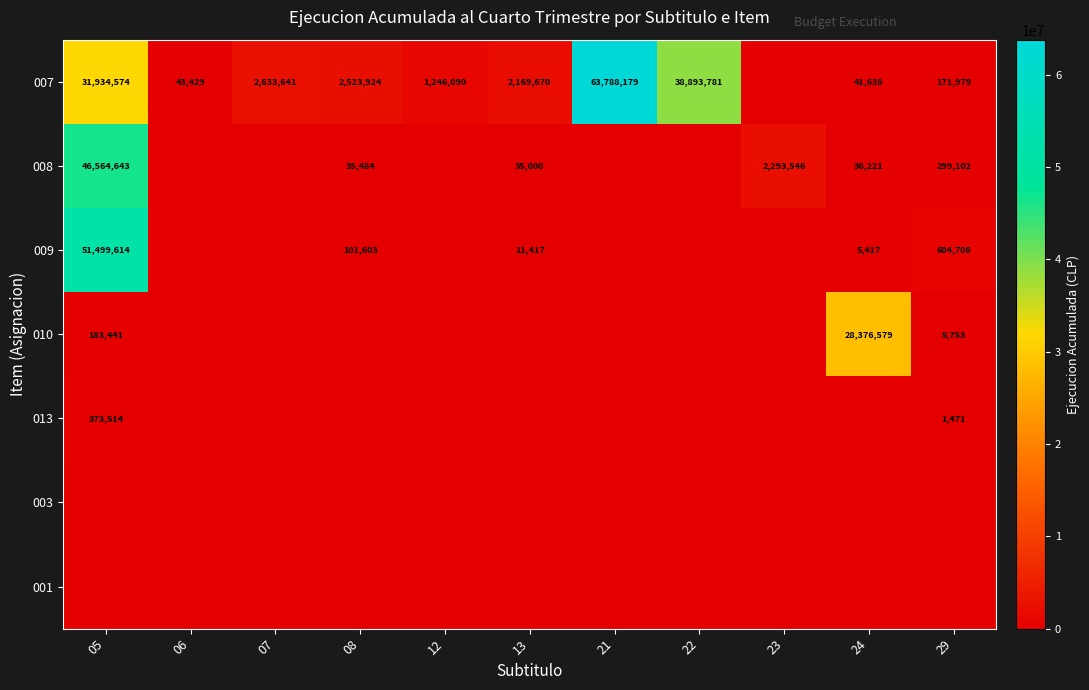

At which category is the sum across all series the highest?

05